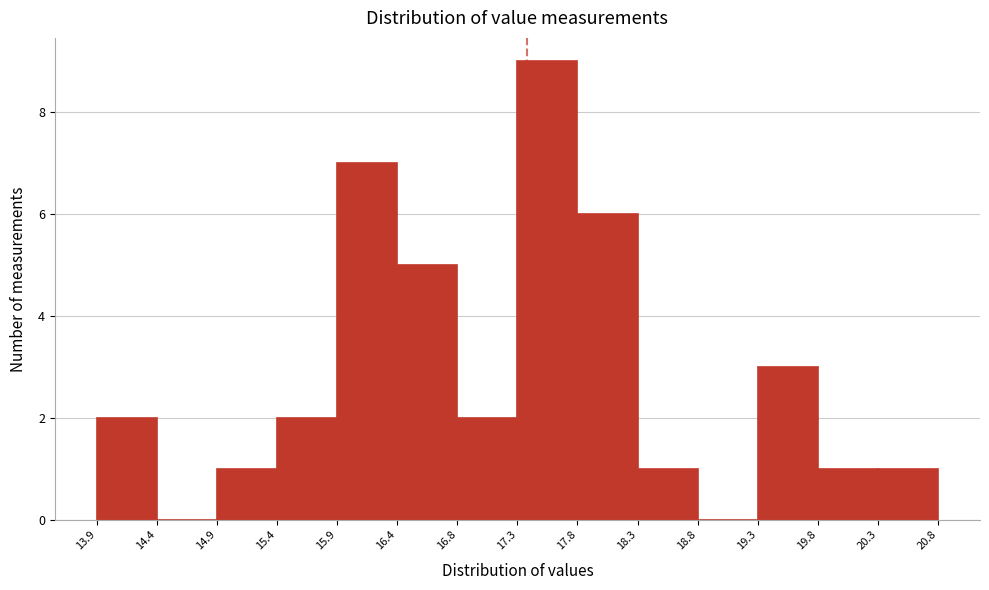

Over which range of the x-axis is the bar tallest?

17.3 to 17.8